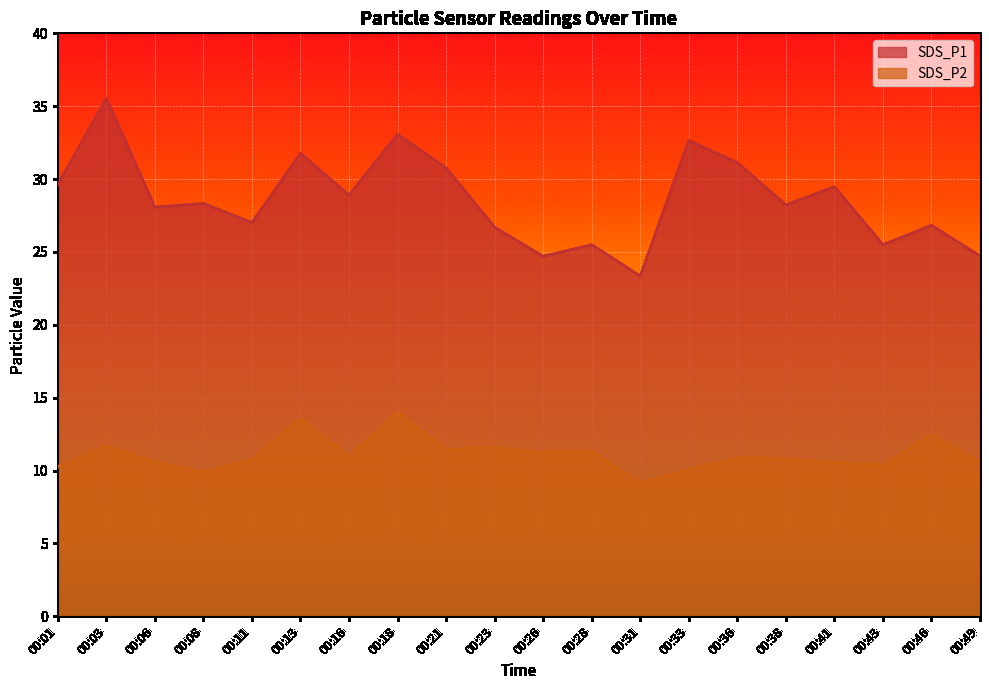

The value of SDS_P1 at 00:23 is 26.7. True or false?

True